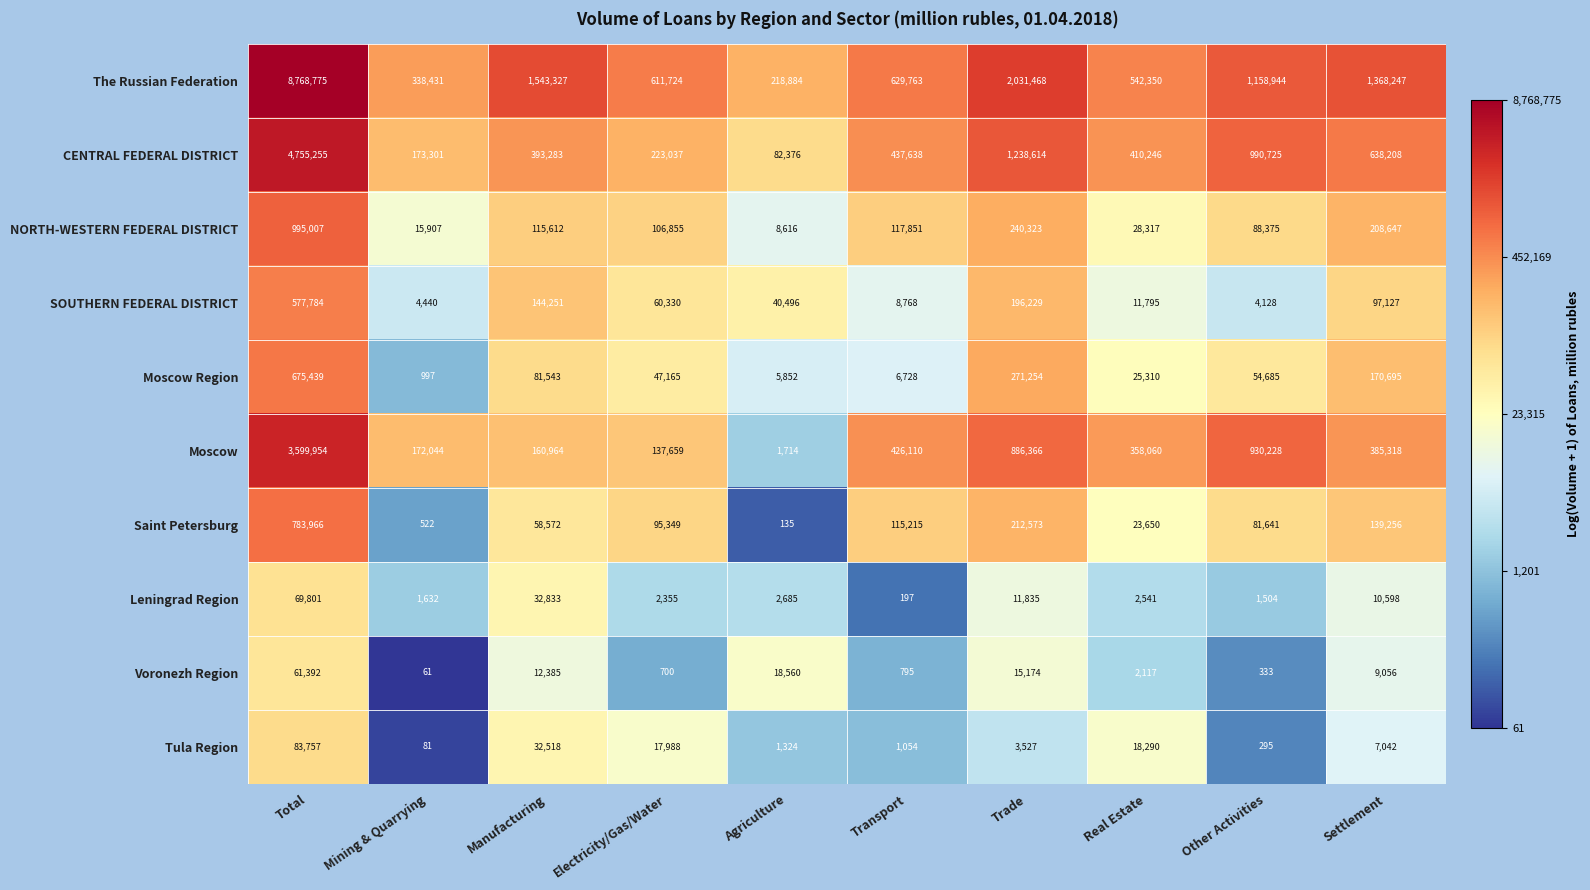

The SOUTHERN FEDERAL DISTRICT series shows 14093 at Agriculture. True or false?

False